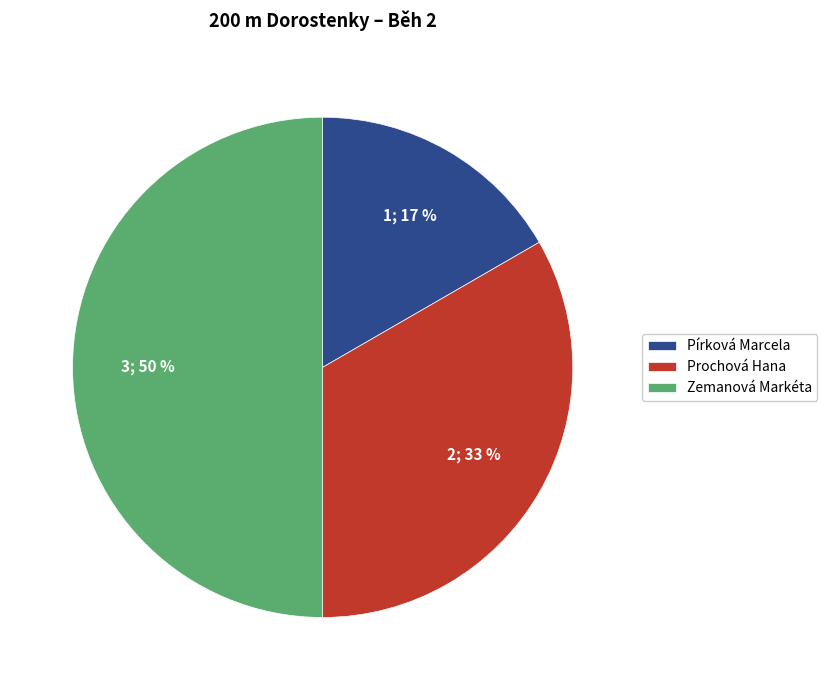

Is the sum of Prochová Hana and Zemanová Markéta greater than half?

Yes